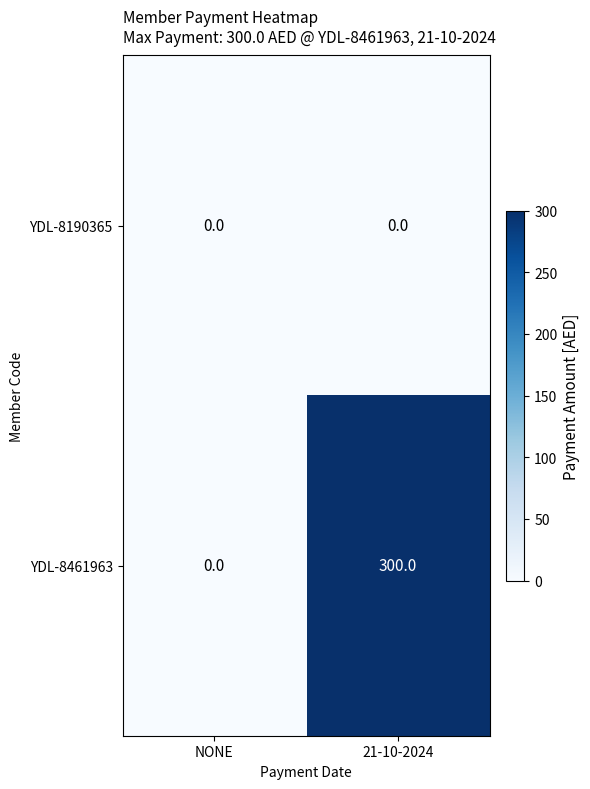

List the series in order of their overall mean, lowest first.

YDL-8190365, YDL-8461963